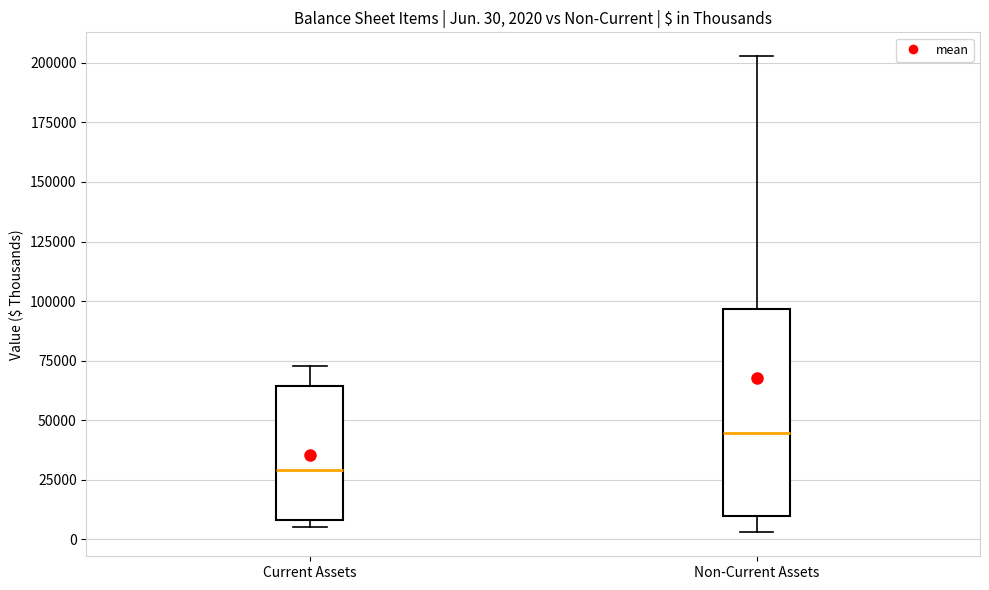

Which box has the highest median line?

Non-Current Assets